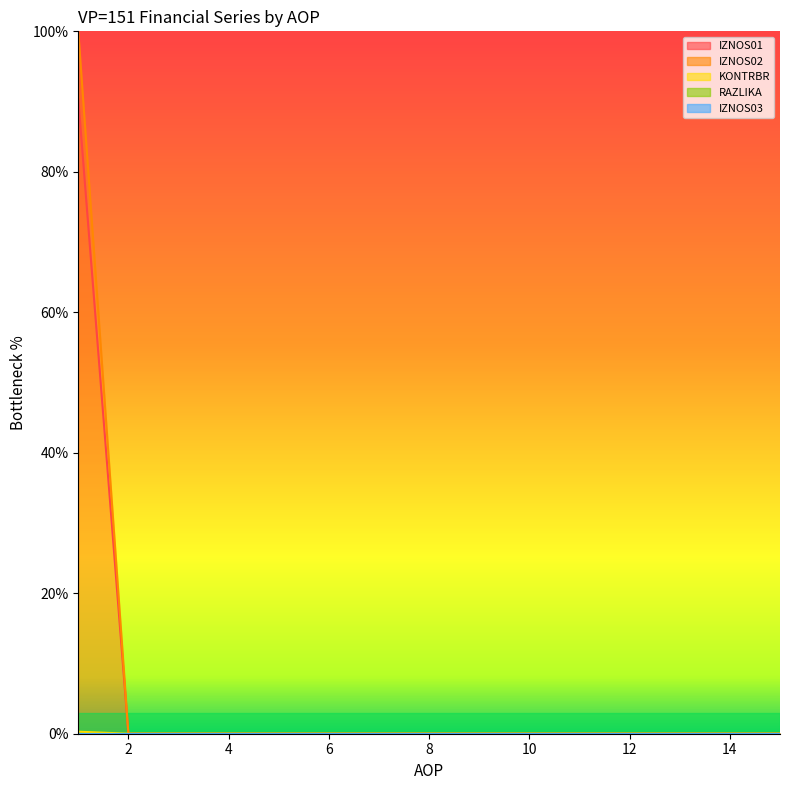

Which has a higher value, 7 or 4?

7